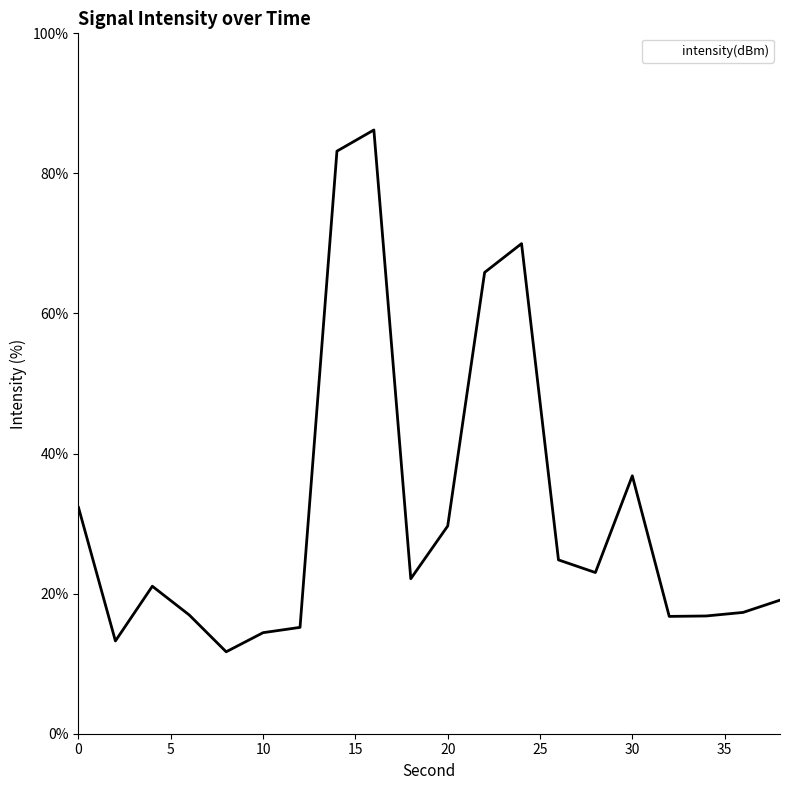

What is the difference between the maximum and minimum values?

74.5